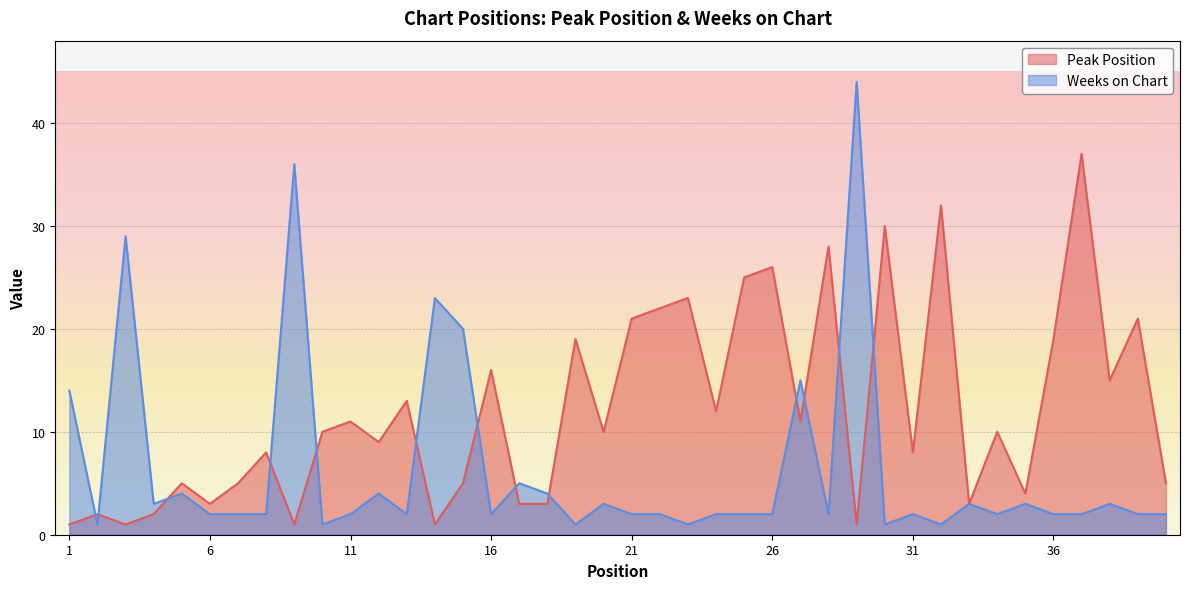

What are all the series names shown in the legend?

Peak Position, Weeks on Chart